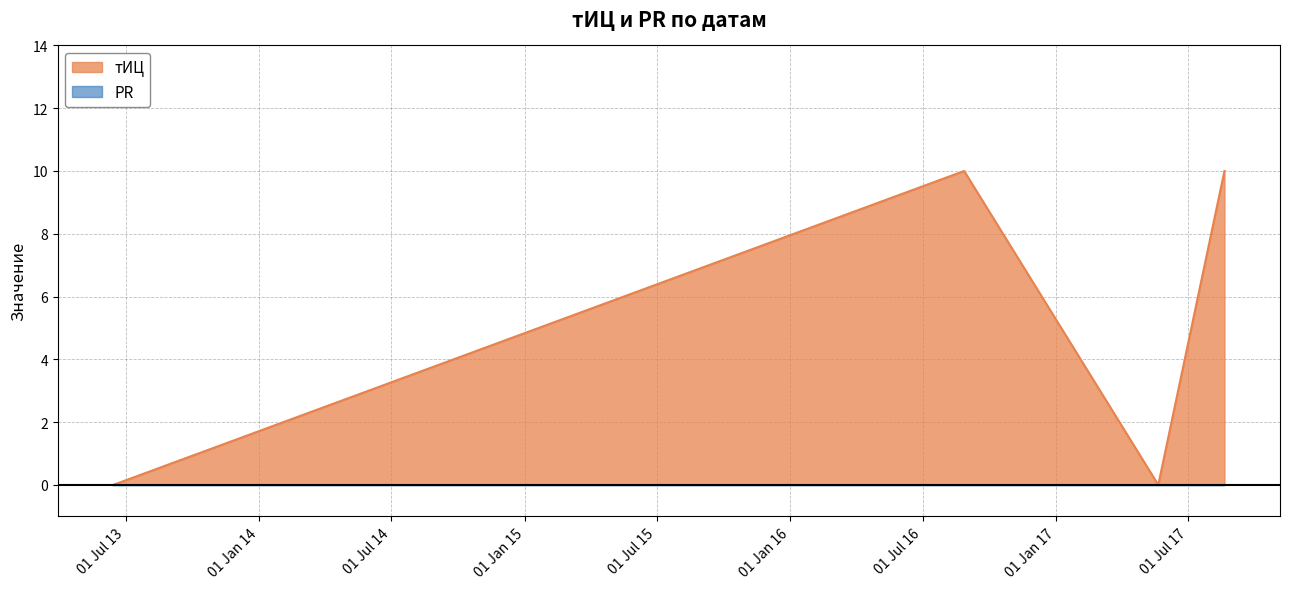

What position from the left is 2017-08-20?

4